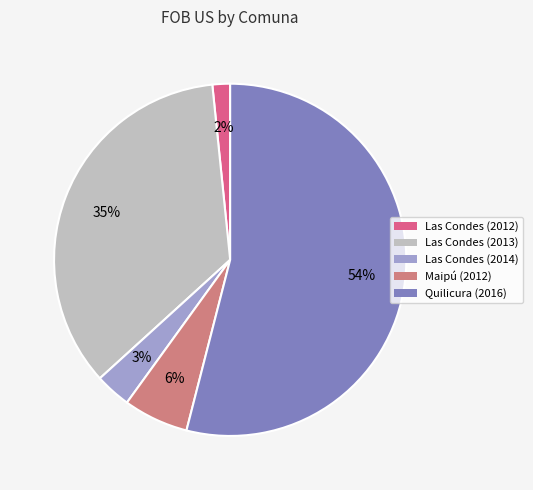

Which has a higher value, Las Condes (2013) or Las Condes (2014)?

Las Condes (2013)